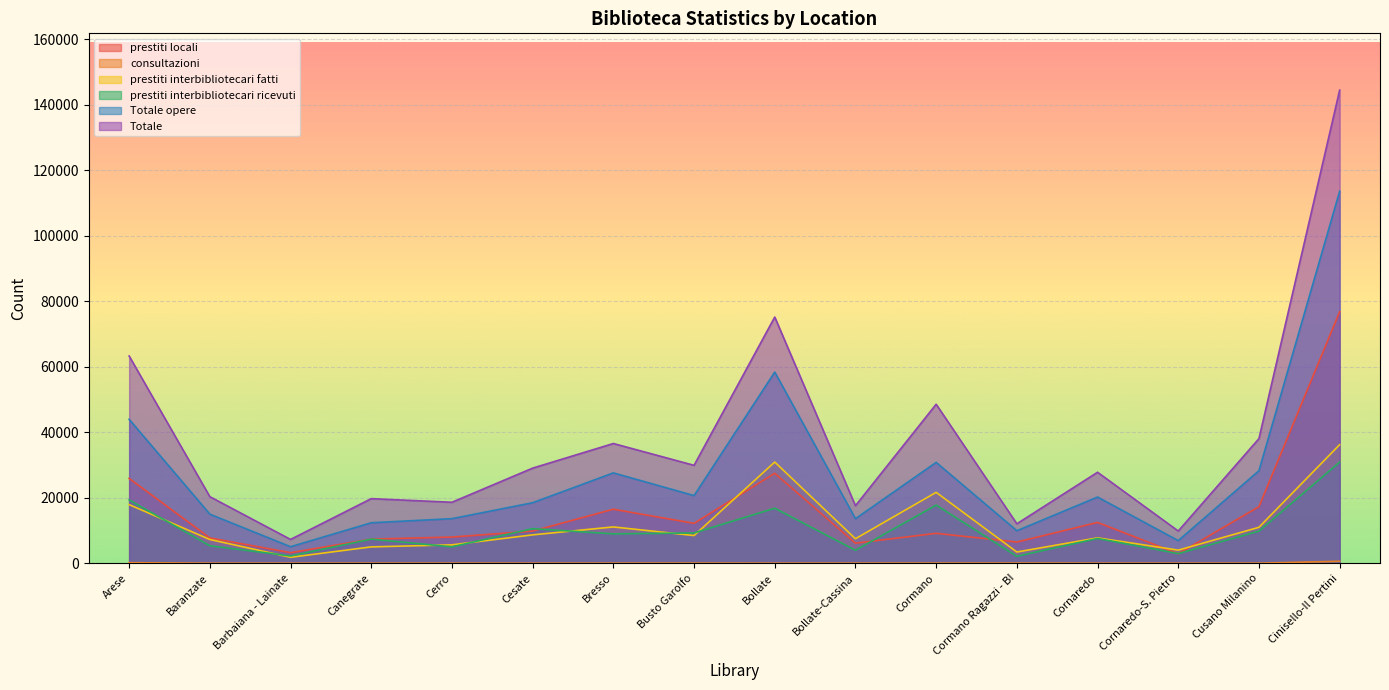

Count the number of data series in this chart.

6